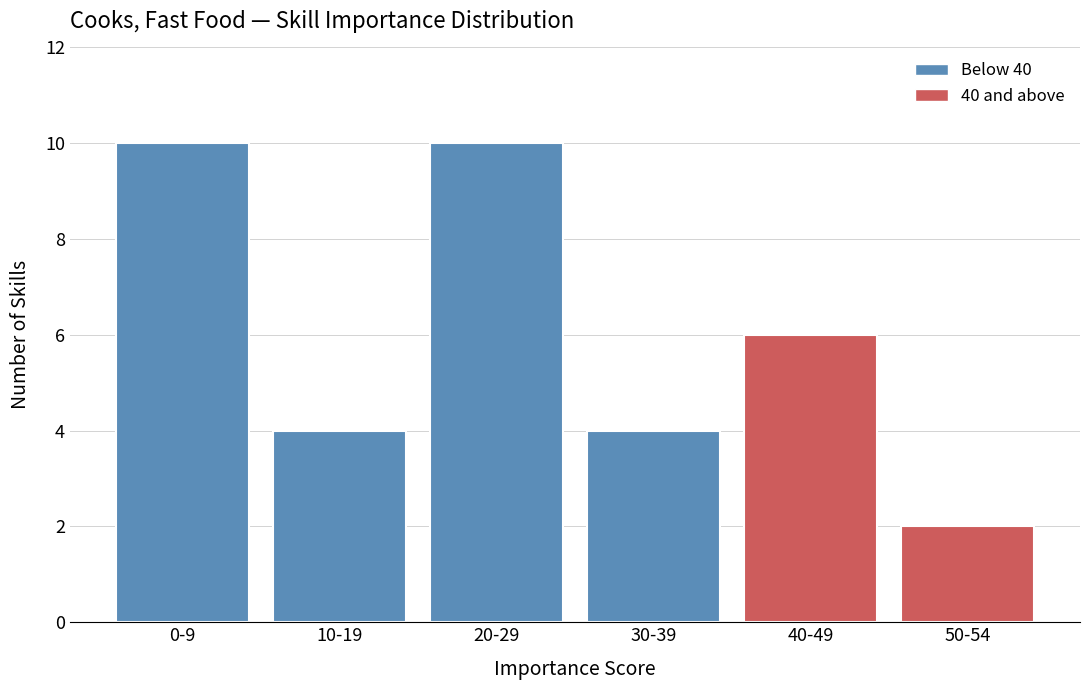

Reading left to right, list all the values displayed in this chart.

10	4	10	4	6	2